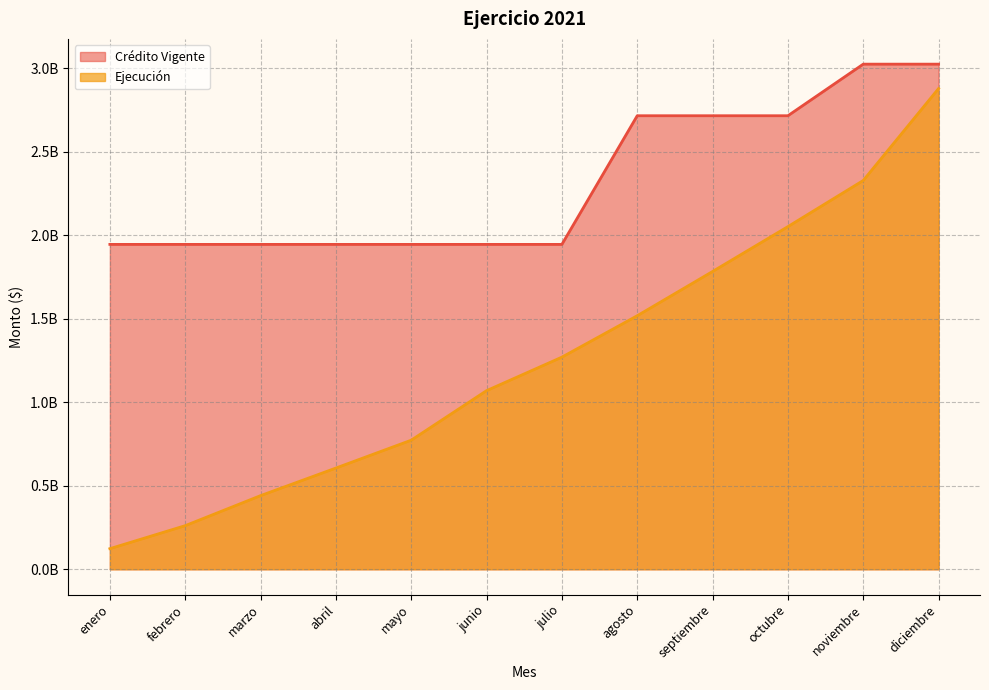

Rank the series at octubre from highest to lowest value.

Crédito Vigente, Ejecución